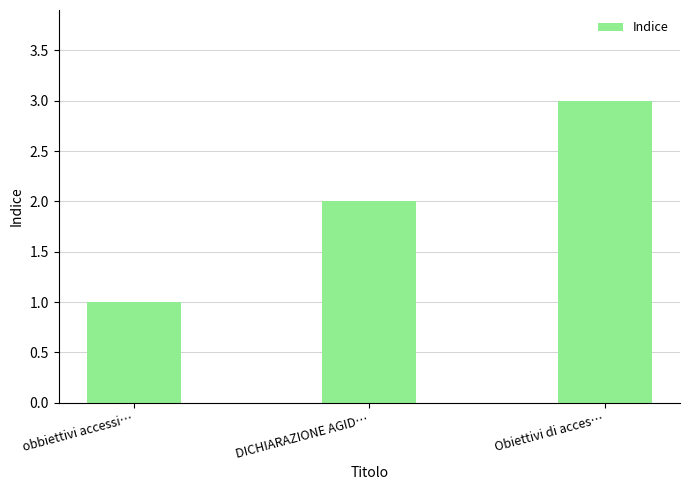

What is the change in value from DICHIARAZIONE AGID… to Obiettivi di acces…?

+1